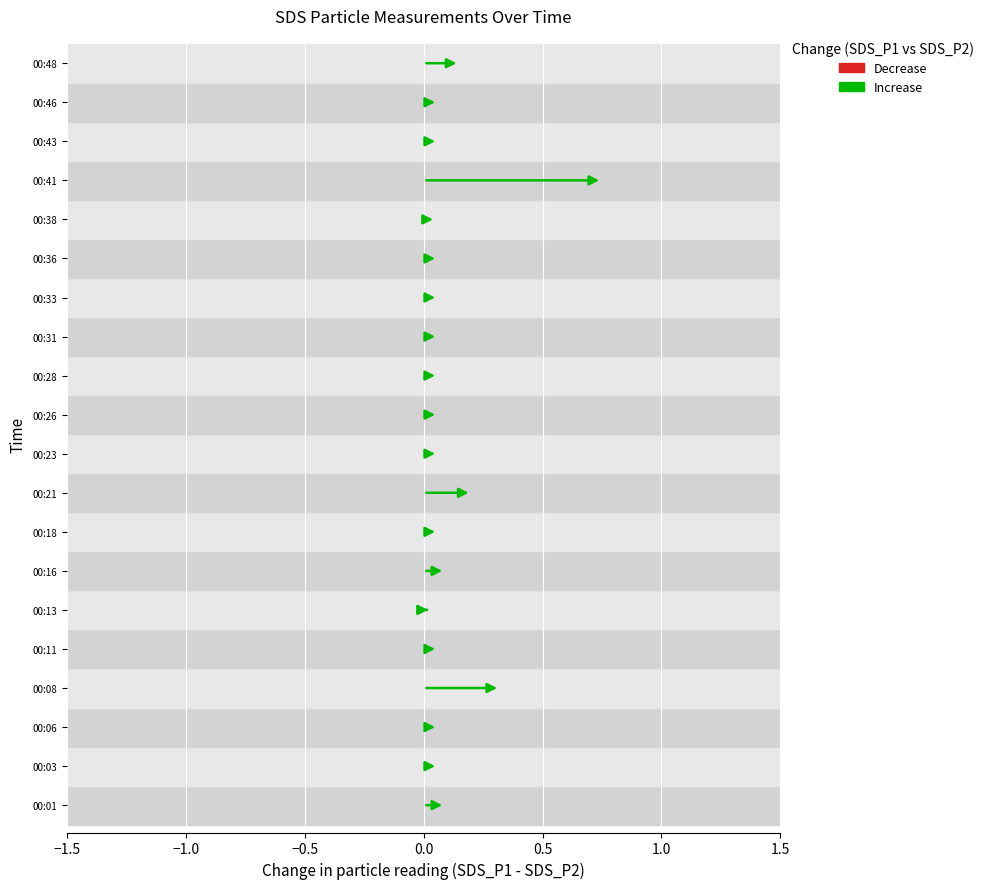

How many distinct data groups are displayed?

2